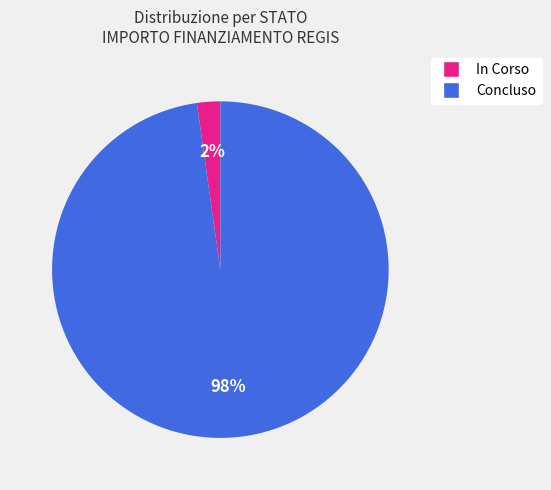

To the nearest percent, what is the average slice percentage?

50%